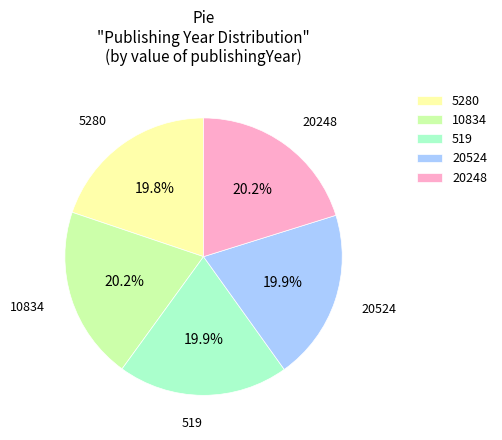

What is the total percentage of 10834 and 20524?

40.1%